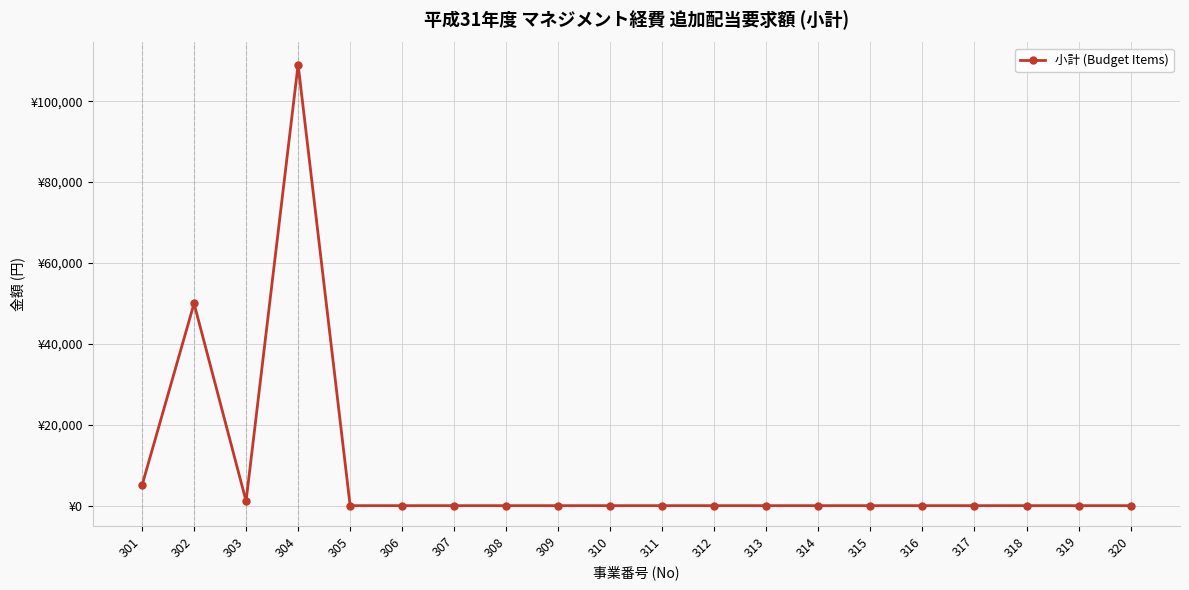

Where is the data nearest to the value 54538?

302